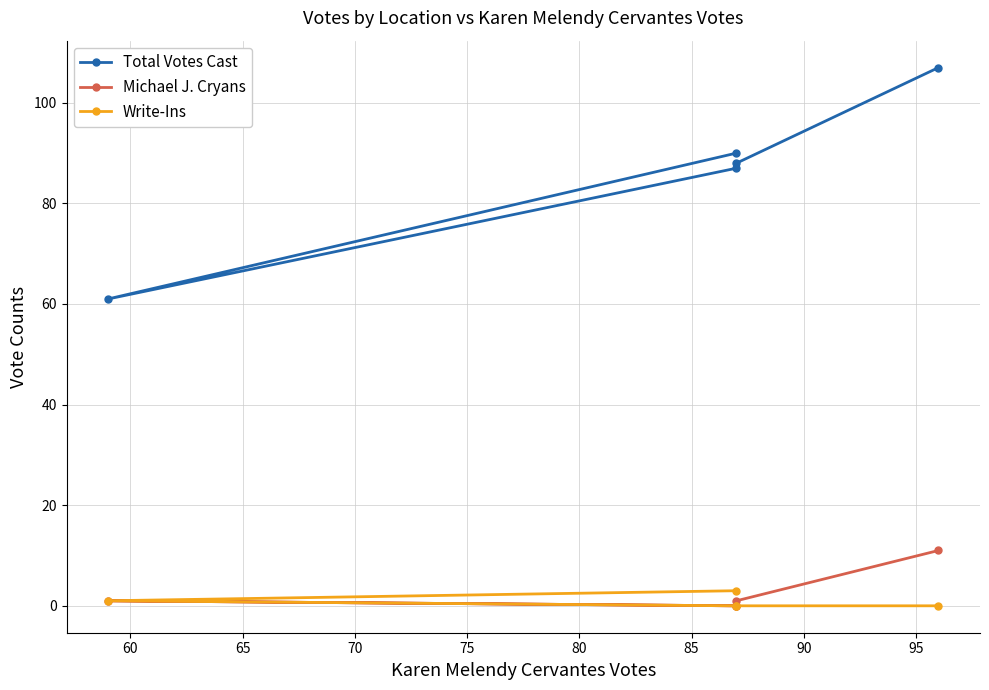

Which series has the largest total across all categories?

Total Votes Cast